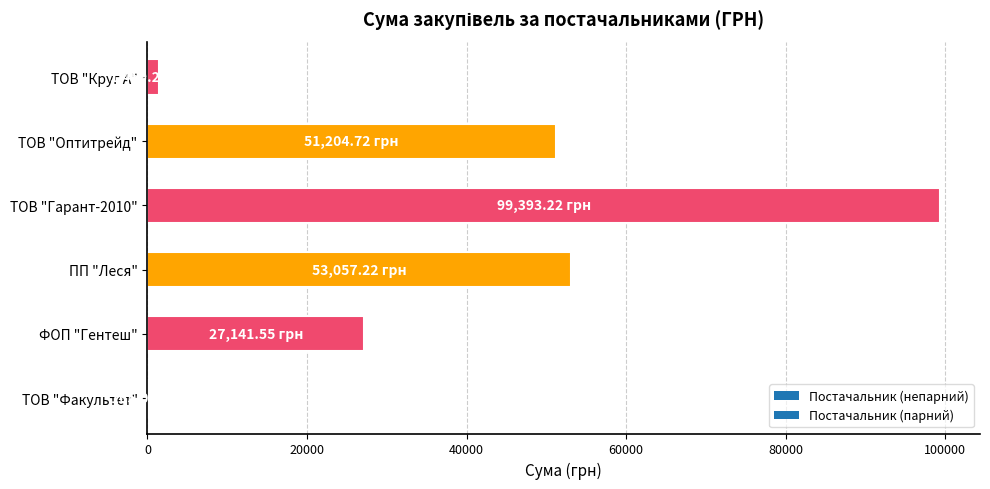

Between ПП "Леся" and ТОВ "Гарант-2010", which is larger?

ТОВ "Гарант-2010"